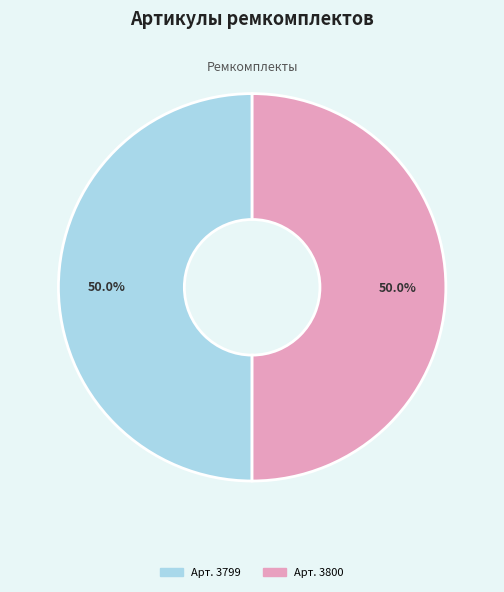

How many slices are in this pie chart?

2